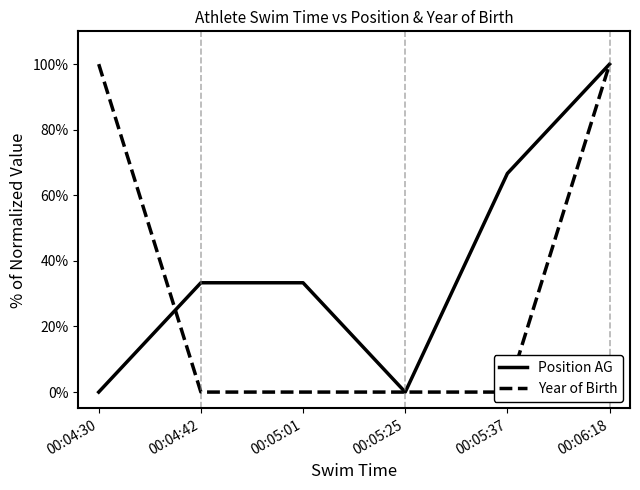

Which label corresponds to the largest value in the chart?

00:06:18